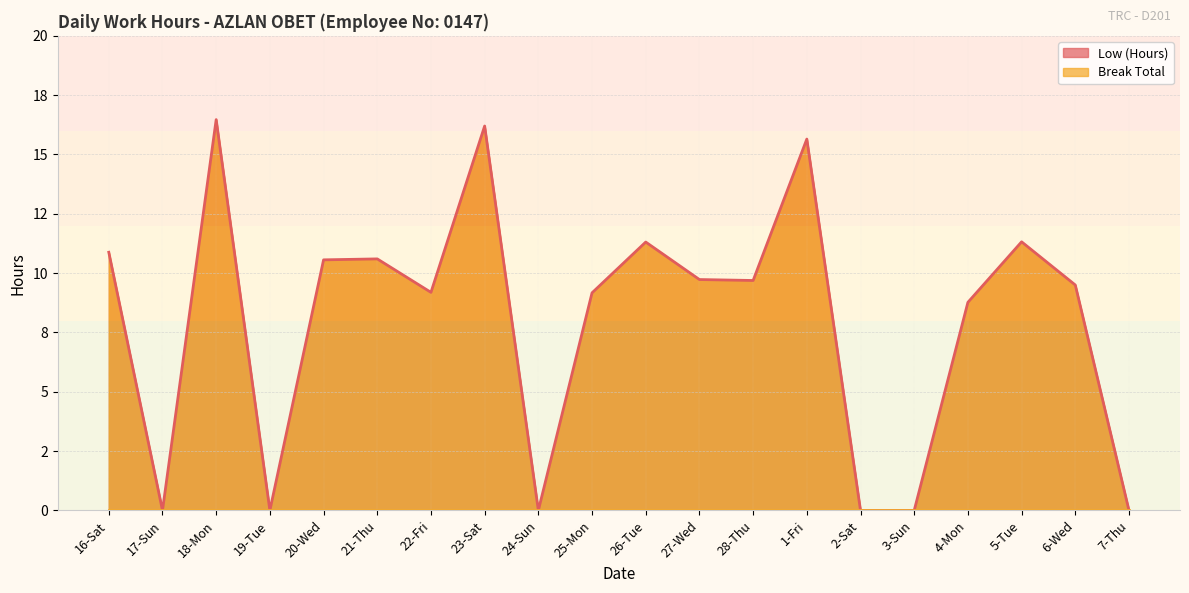

What is the difference between the second highest and second lowest values?

16.2